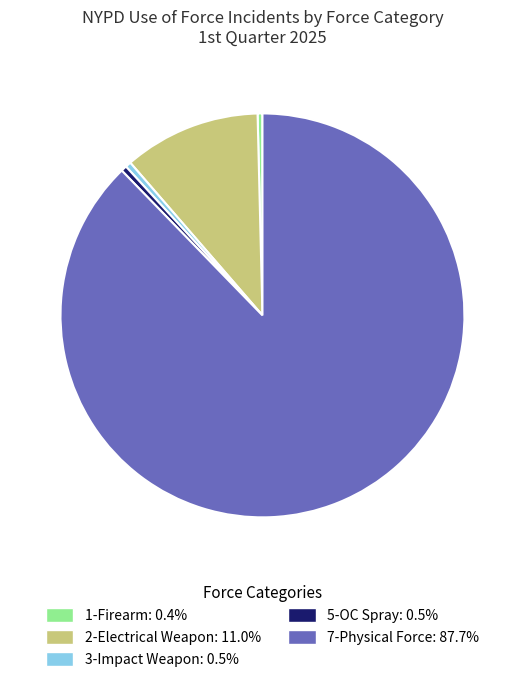

Is there any slice that represents more than half of the pie?

Yes